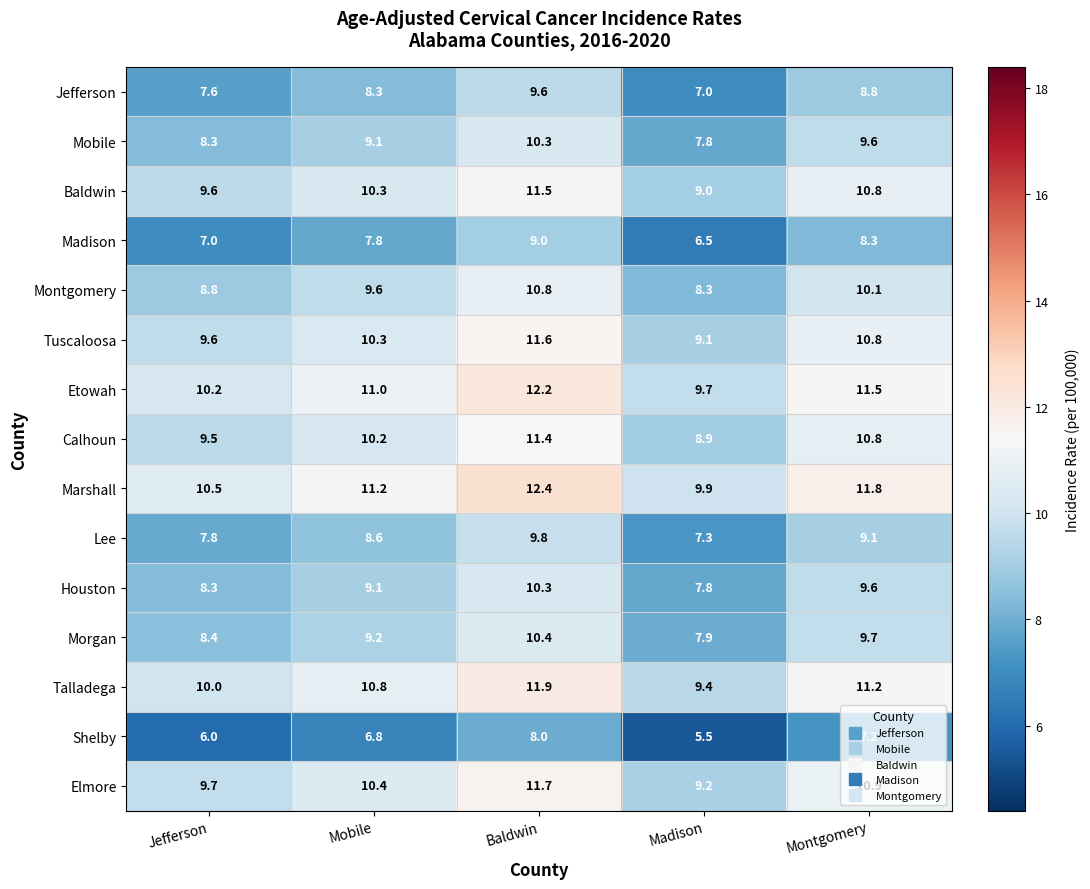

At how many categories does at least one series exceed 7?

5